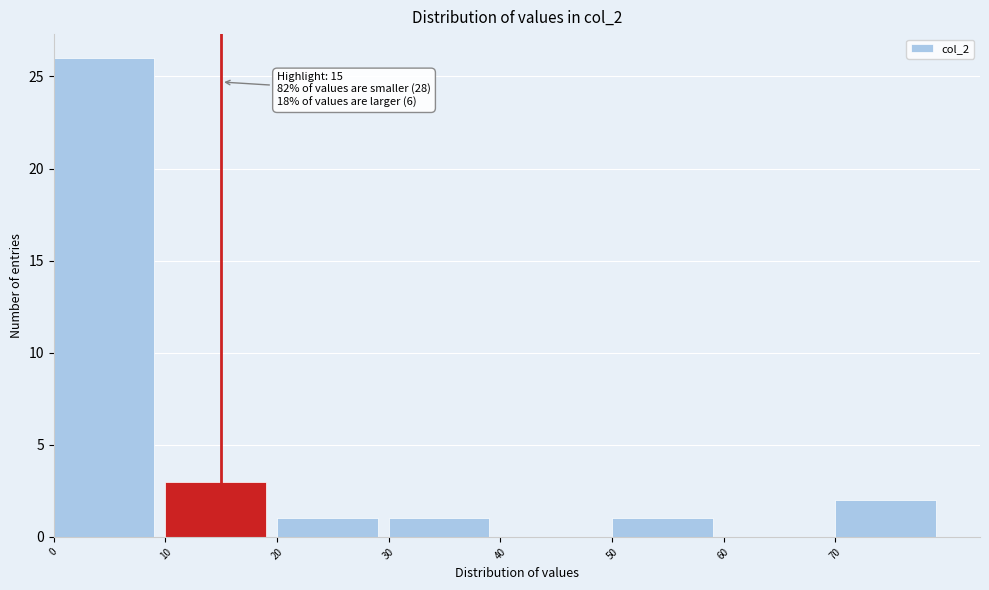

Over which range of the x-axis is the bar tallest?

0 to 10